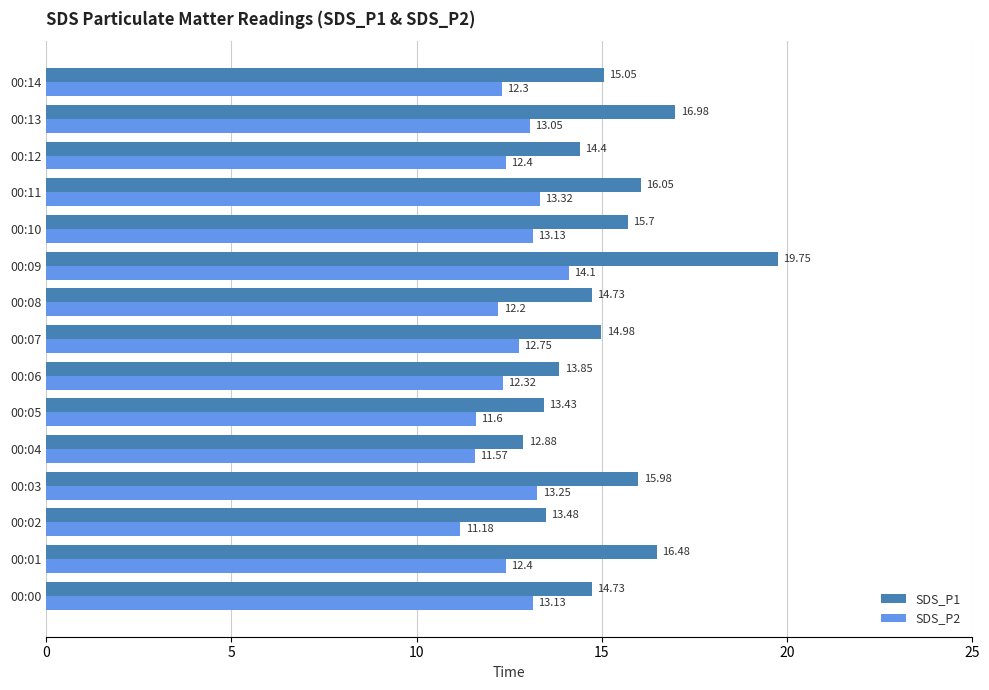

List the series in order of their peak value, lowest first.

SDS_P2, SDS_P1